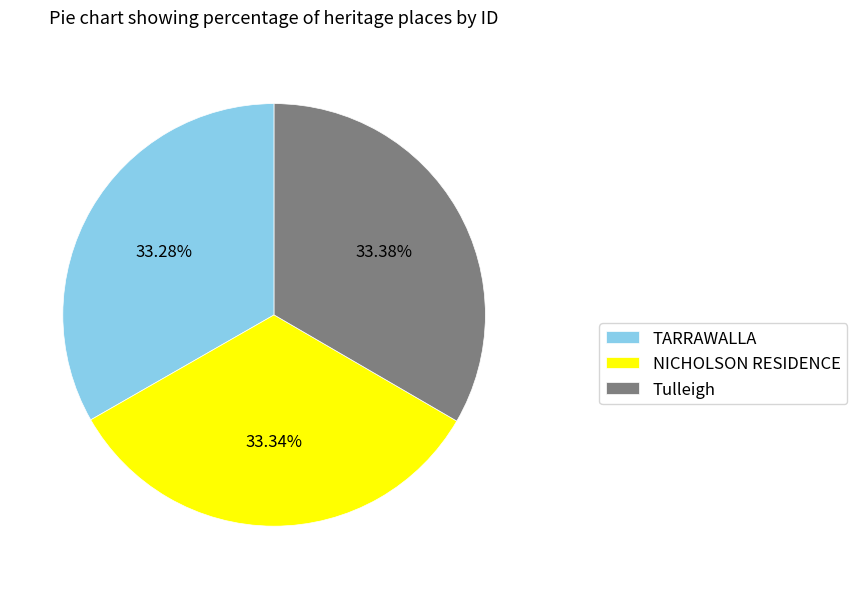

What percentage is the NICHOLSON RESIDENCE slice, to the nearest percent?

33%